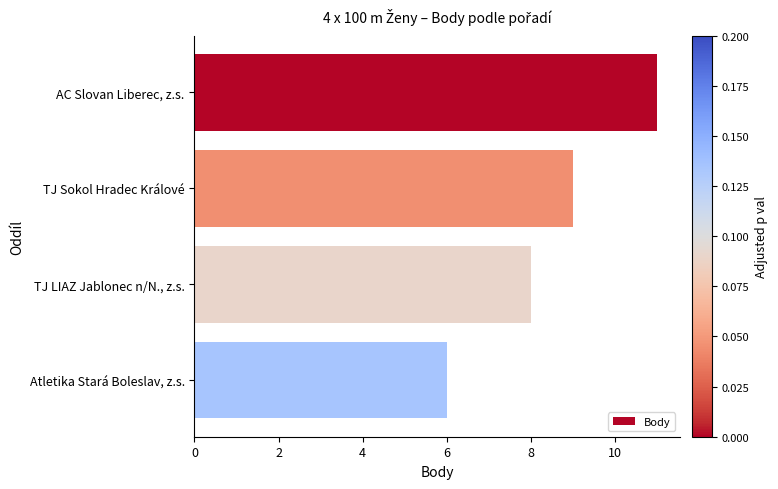

What is the difference between the maximum and minimum values?

5